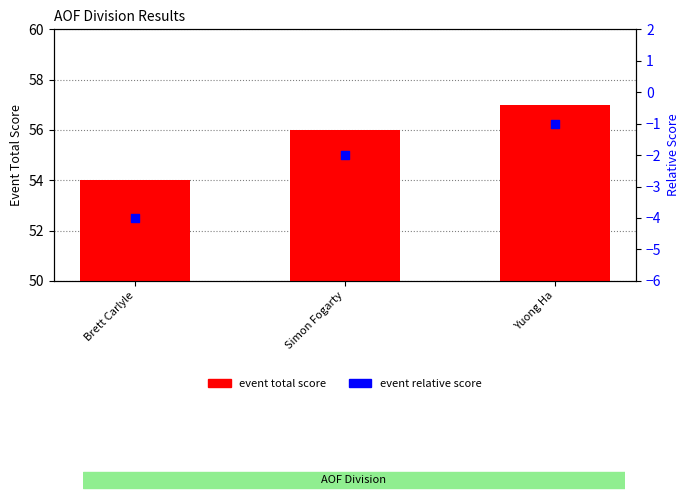

Which series has the largest total across all categories?

event_total_score